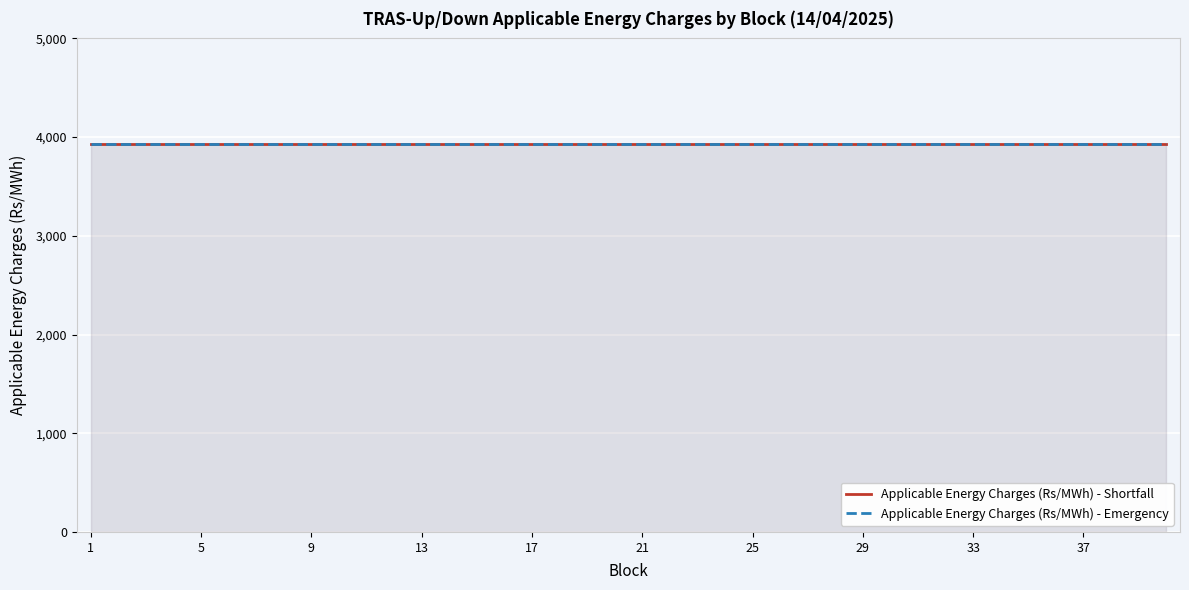

Reading left to right, extract all data points from this chart.

Block: 1=1	2=2	3=3	4=4	5=5	6=6	7=7	8=8	9=9	10=10	11=11	12=12	13=13	14=14	15=15	16=16	17=17	18=18	19=19	20=20	21=21	22=22	23=23	24=24	25=25	26=26	27=27	28=28	29=29	30=30	31=31	32=32	33=33	34=34	35=35	36=36	37=37	38=38	39=39	40=40
Applicable Energy Charges (Rs/MWh) - Shortfall: 1=3927	2=3927	3=3927	4=3927	5=3927	6=3927	7=3927	8=3927	9=3927	10=3927	11=3927	12=3927	13=3927	14=3927	15=3927	16=3927	17=3927	18=3927	19=3927	20=3927	21=3927	22=3927	23=3927	24=3927	25=3927	26=3927	27=3927	28=3927	29=3927	30=3927	31=3927	32=3927	33=3927	34=3927	35=3927	36=3927	37=3927	38=3927	39=3927	40=3927
Applicable Energy Charges (Rs/MWh) - Emergency: 1=3927	2=3927	3=3927	4=3927	5=3927	6=3927	7=3927	8=3927	9=3927	10=3927	11=3927	12=3927	13=3927	14=3927	15=3927	16=3927	17=3927	18=3927	19=3927	20=3927	21=3927	22=3927	23=3927	24=3927	25=3927	26=3927	27=3927	28=3927	29=3927	30=3927	31=3927	32=3927	33=3927	34=3927	35=3927	36=3927	37=3927	38=3927	39=3927	40=3927